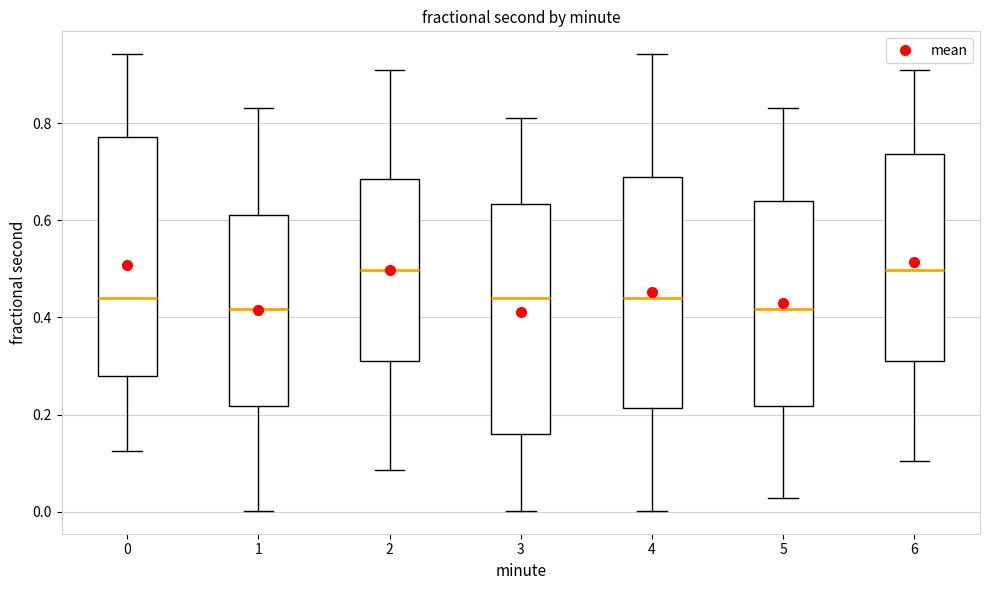

Where does the lower whisker of the box at x = 1 end on the y-axis? The values are not printed on the chart, so give them approximately, as read against the axis.

0.00